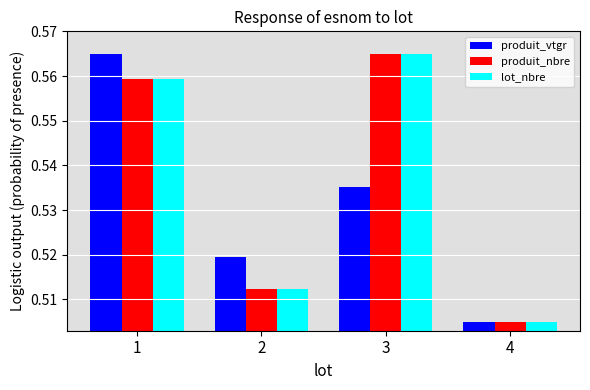

Which series changed the most between 1 and 4?

produit_vtgr